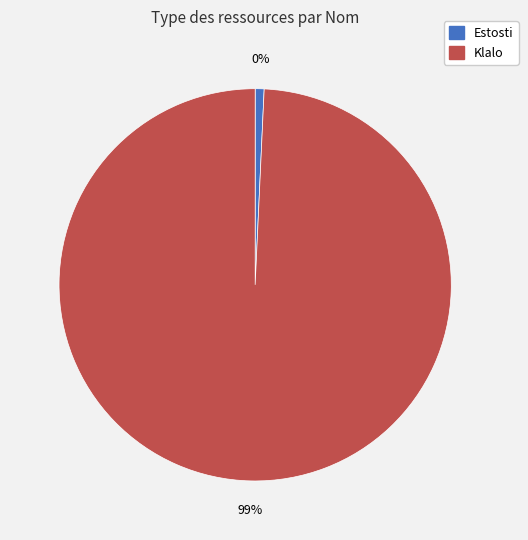

How many segments does this pie chart have?

2